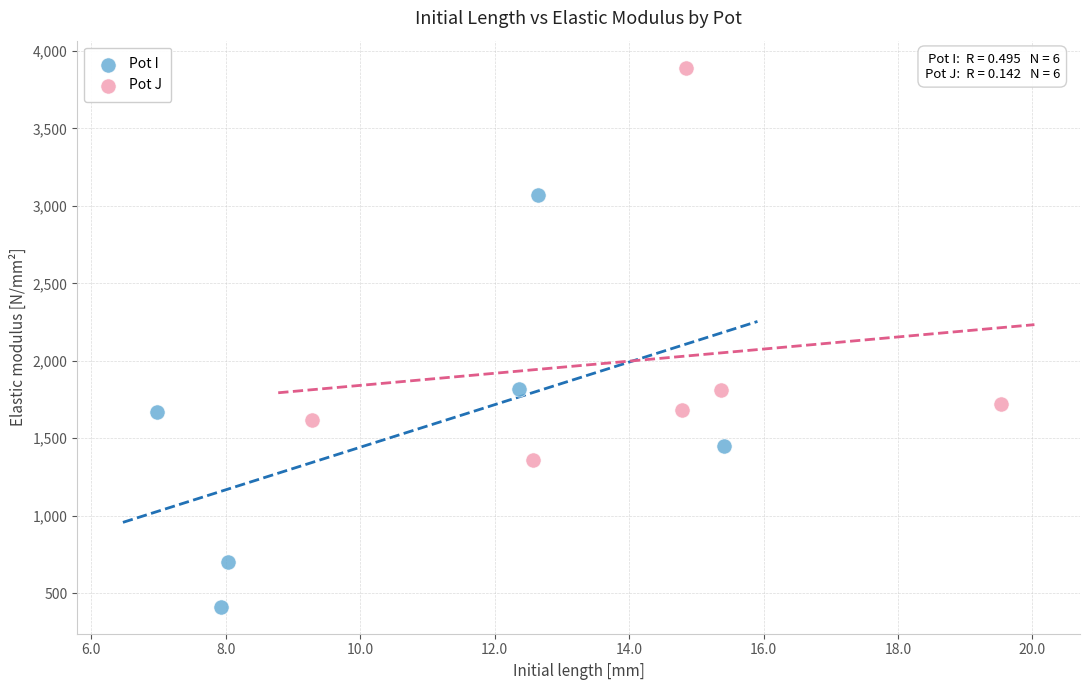

Which series reaches the maximum Y coordinate?

Pot J